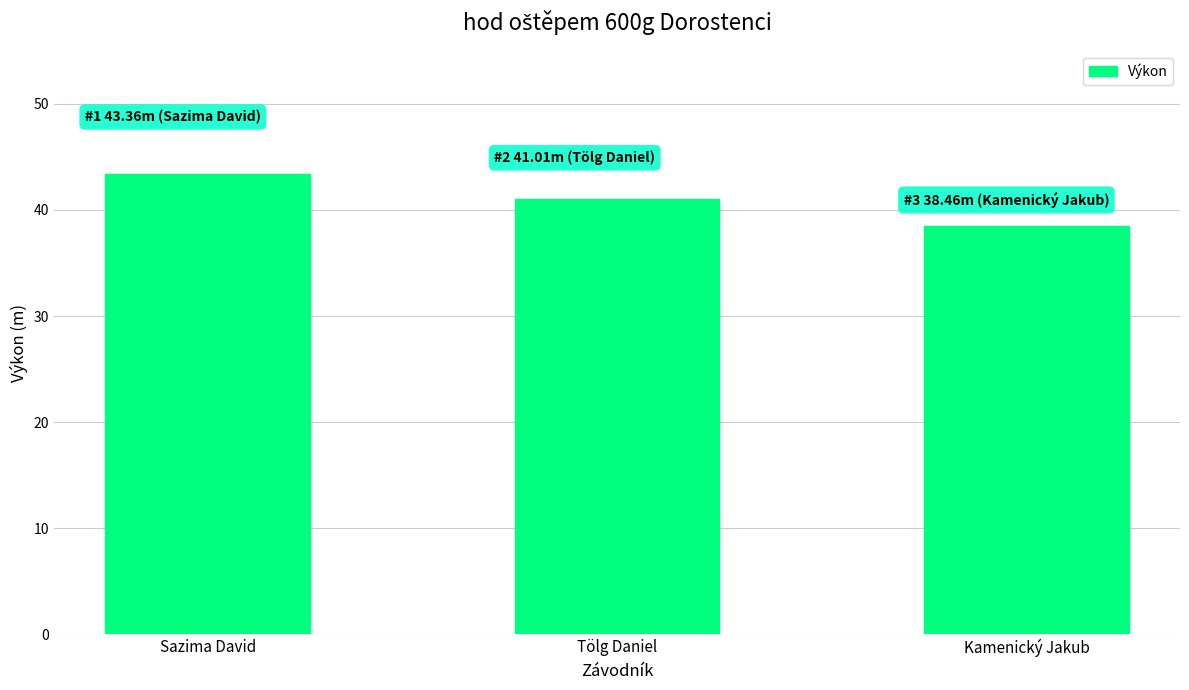

List the labels in order of value, largest first.

Sazima David, Tölg Daniel, Kamenický Jakub